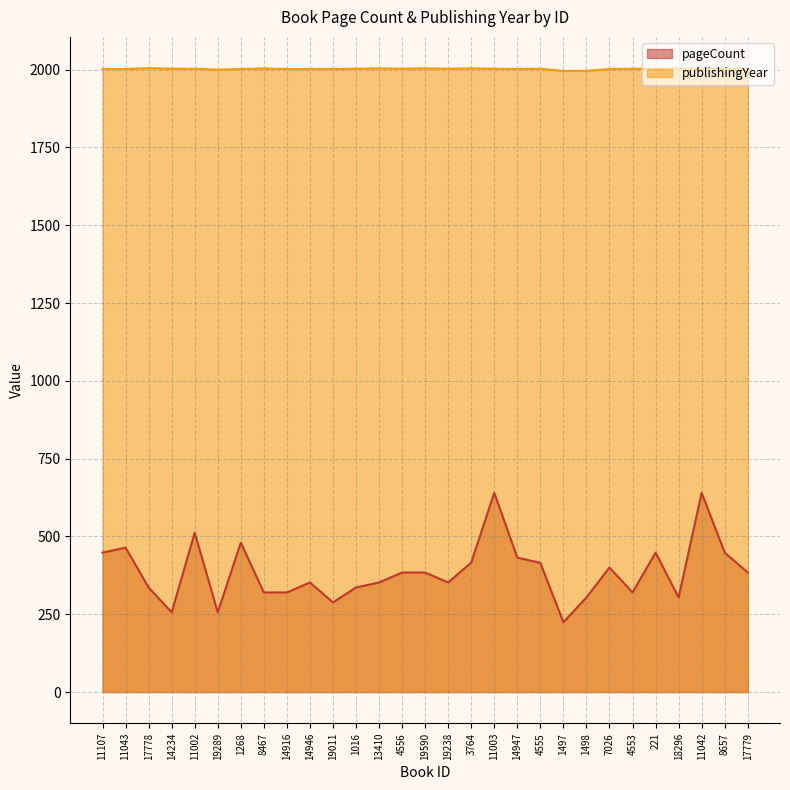

What are all the series names shown in the legend?

pageCount, publishingYear